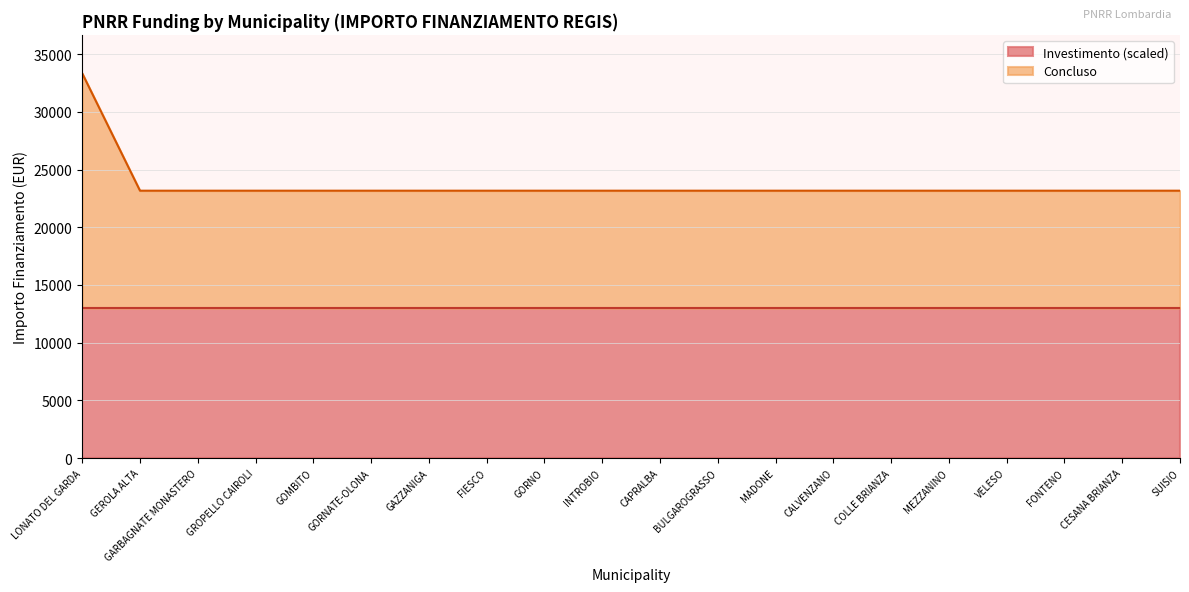

Which label corresponds to the largest value in the chart?

LONATO DEL GARDA